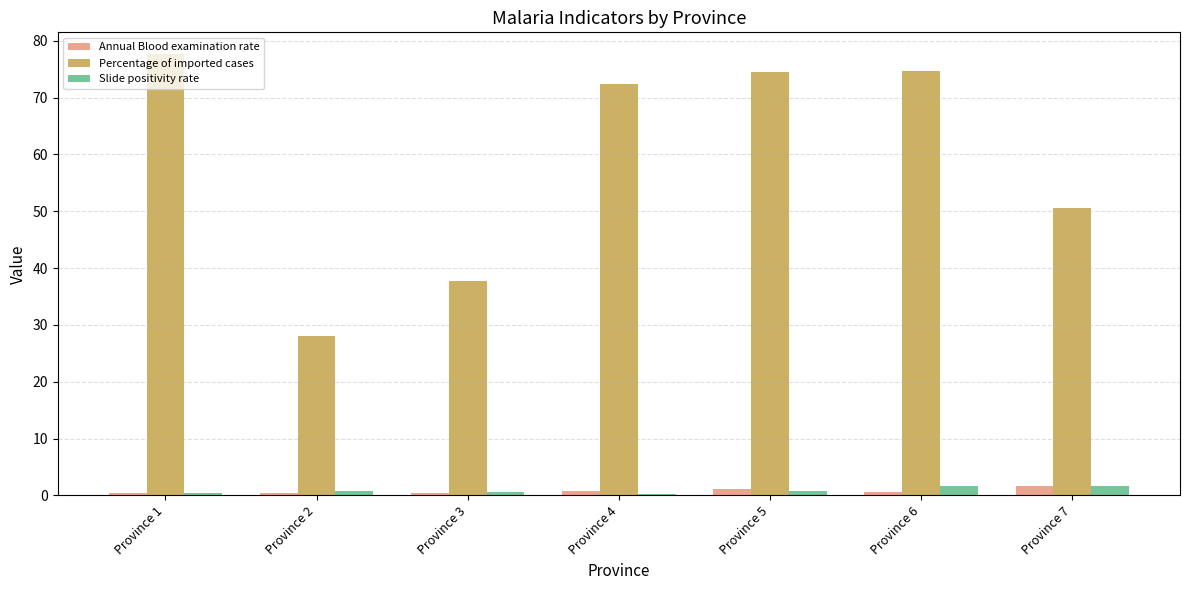

The Percentage of imported cases series shows 50.6 at Province 7. True or false?

True